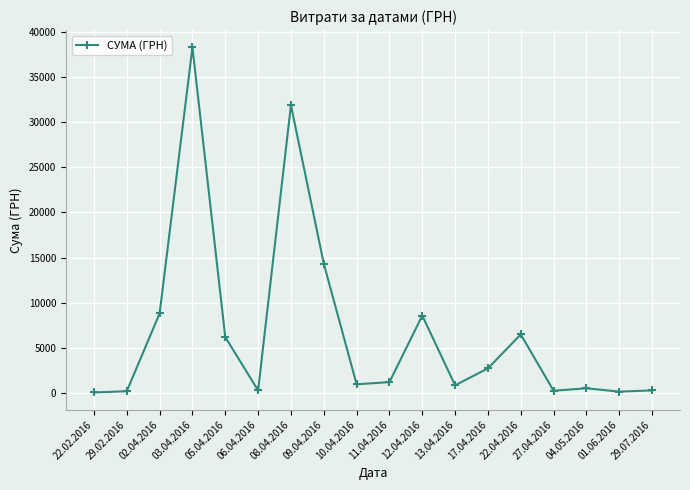

What value does the data have at 10.04.2016?

945.9